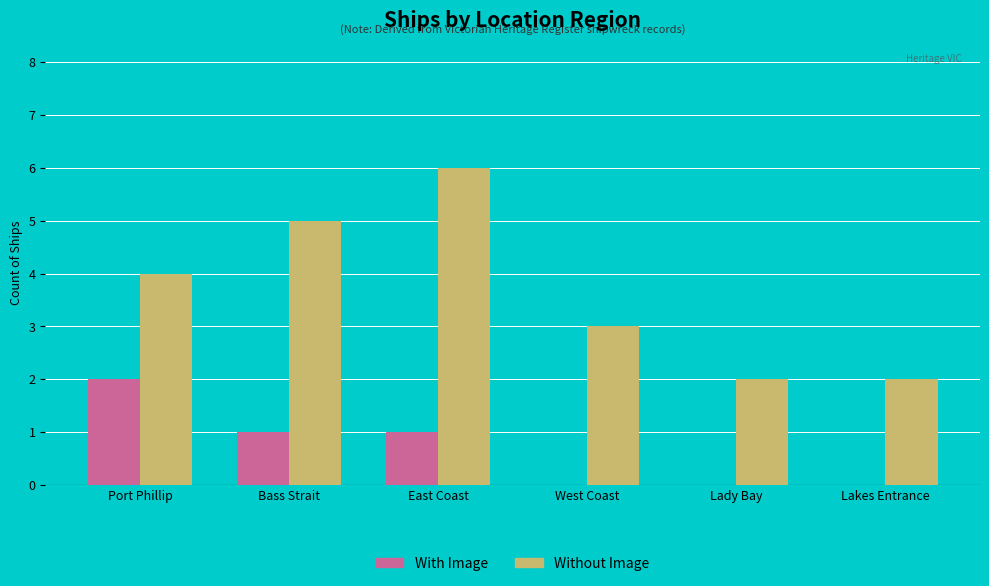

Reading left to right, extract all data points from this chart.

With Image: 2	1	1	0	0	0
Without Image: 4	5	6	3	2	2